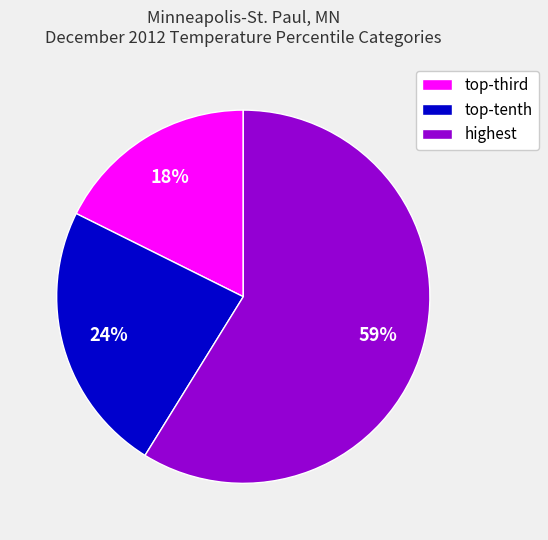

Which slice is the largest?

highest